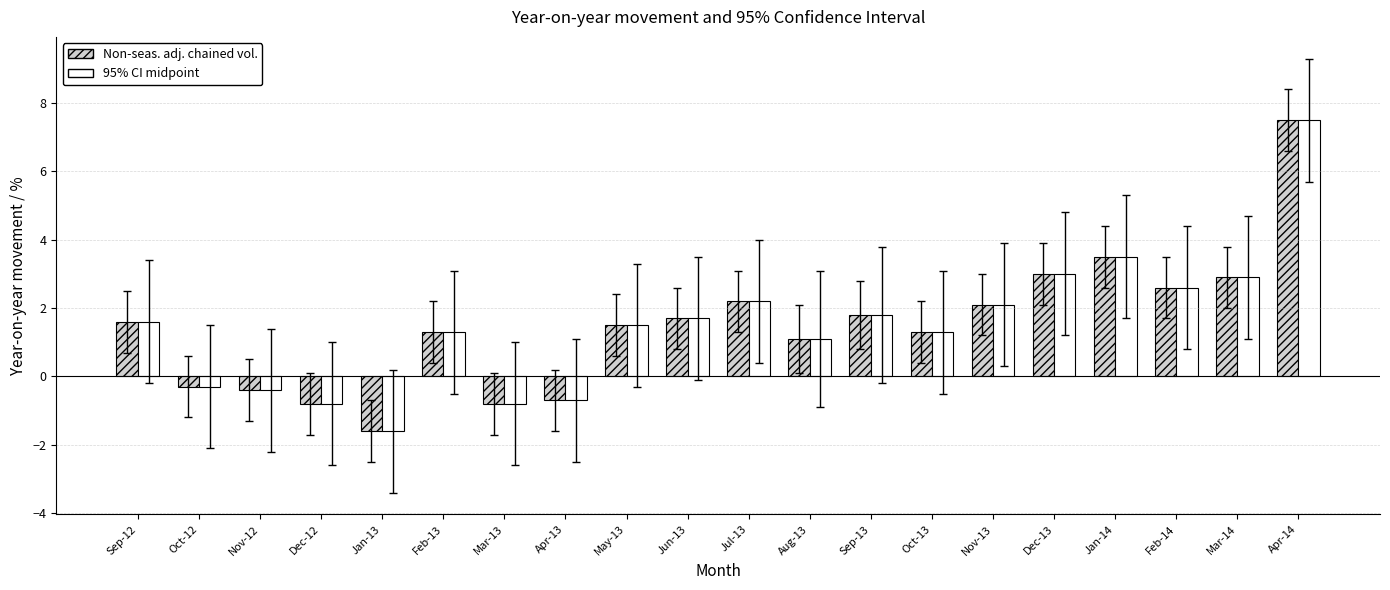

What is the minimum value shown in the chart?

-1.6